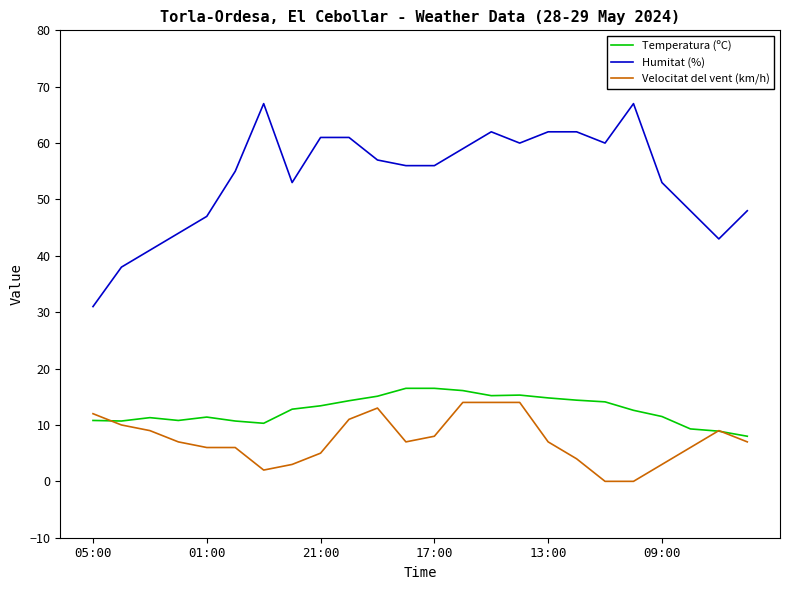

Which series has the largest total across all categories?

Humitat (%)